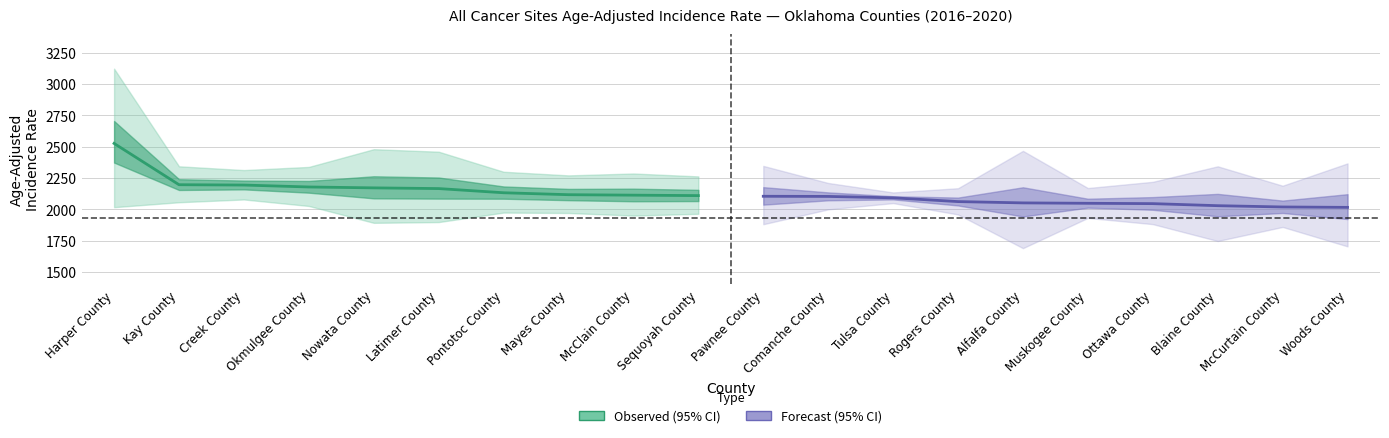

Is it true that Forecast equals 2848.1 at Alfalfa County?

False